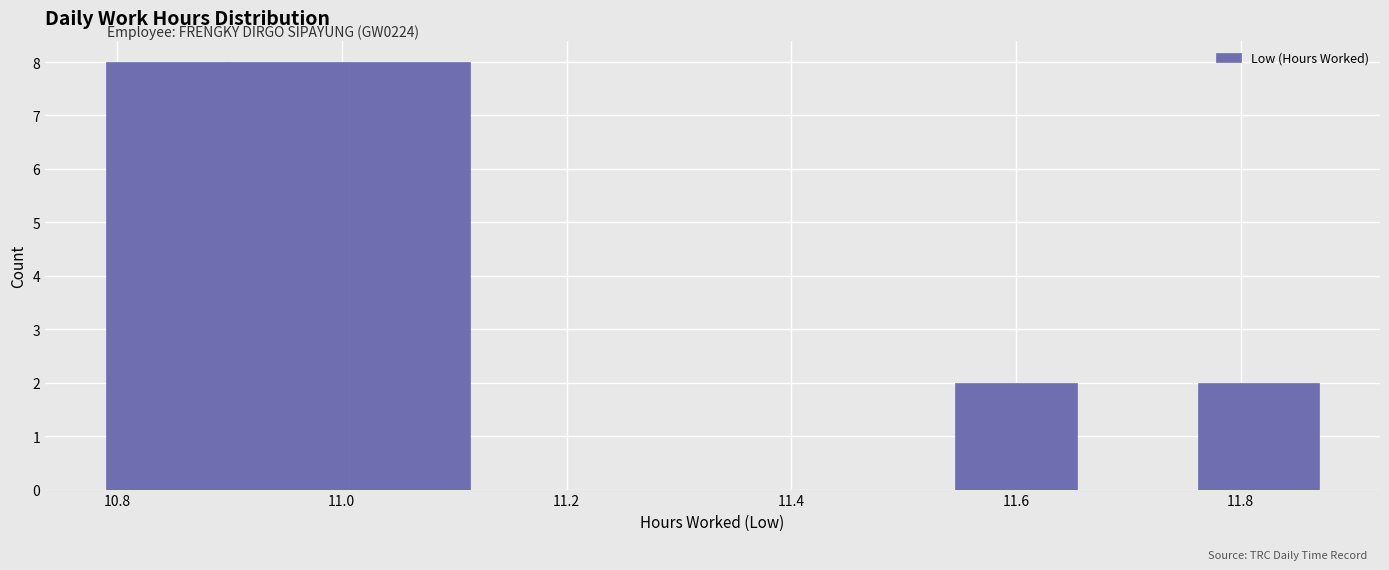

Reading left to right, transcribe this chart: for each bar, give the range it covers on the x-axis and its height. Neither the bar edges nor the heights are printed on the chart, so give them approximately, as read against the axes.

10.790 to 10.898: 8
10.898 to 11.006: 8
11.006 to 11.114: 8
11.114 to 11.222: 0
11.222 to 11.330: 0
11.330 to 11.438: 0
11.438 to 11.546: 0
11.546 to 11.654: 2
11.654 to 11.762: 0
11.762 to 11.870: 2